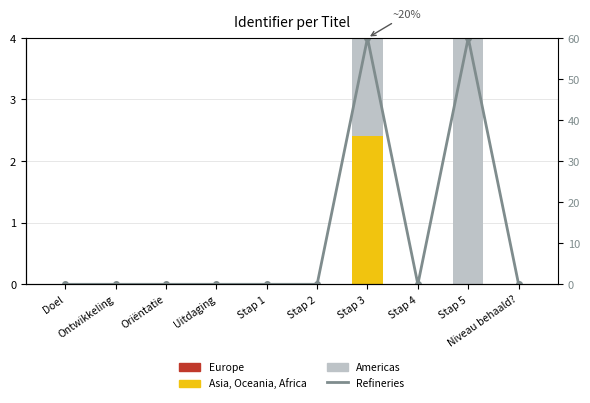

At which category is the sum across all series the highest?

Stap 5